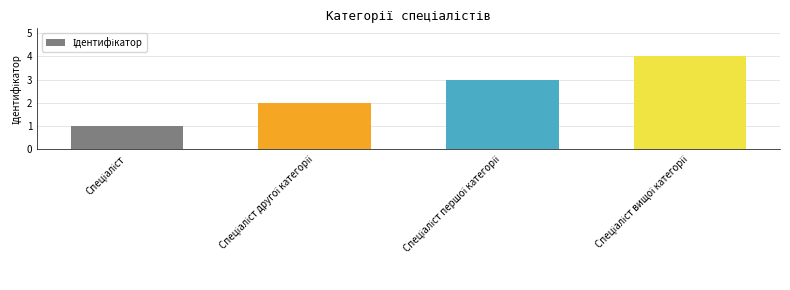

Reading left to right, list all the values displayed in this chart.

1	2	3	4